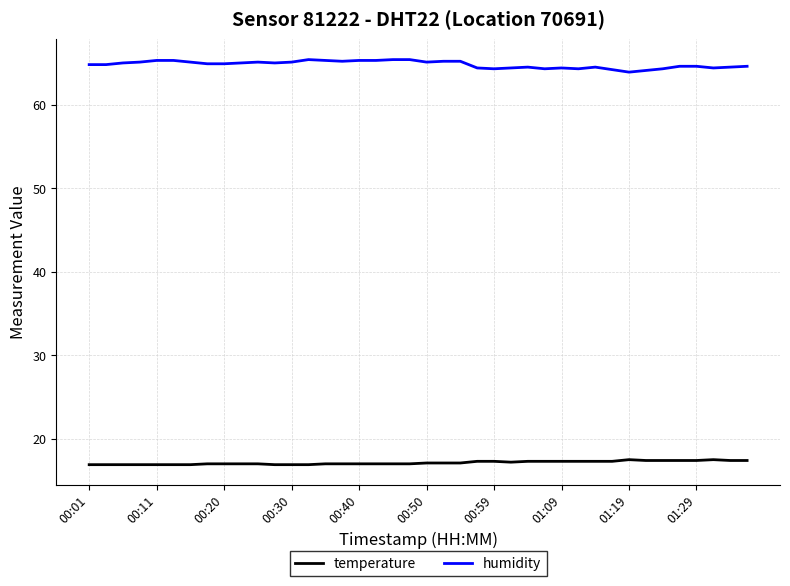

What is the minimum value for humidity?

63.9